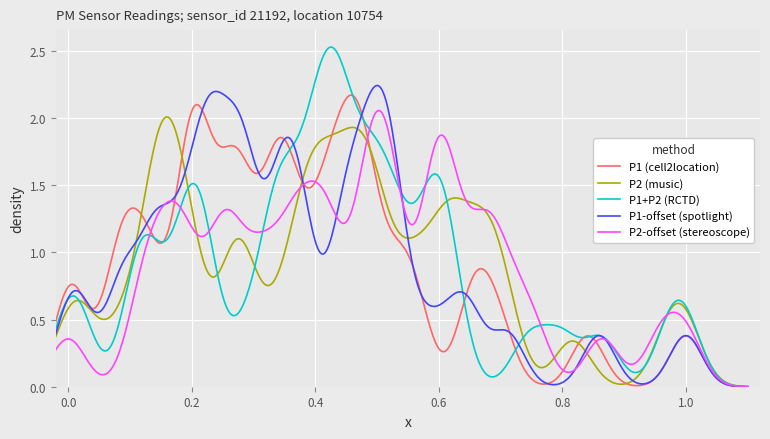

Which series has the largest range (max minus min)?

P1+P2 (RCTD)